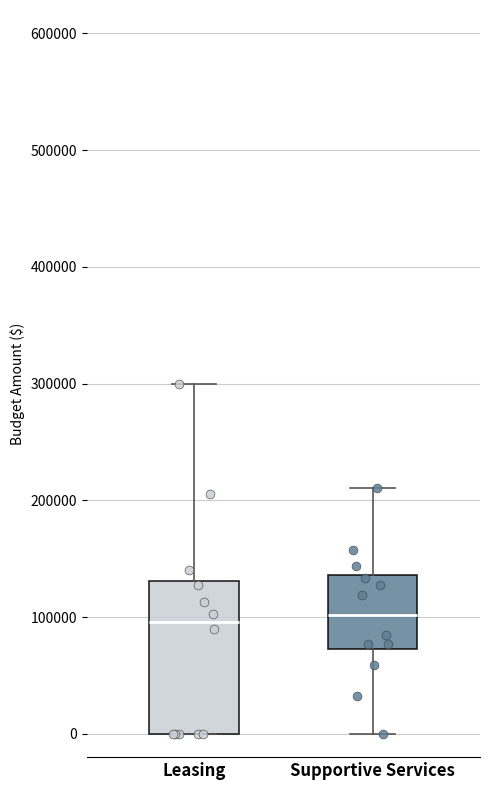

Comparing the boxes themselves (not the whiskers), which one is the tallest?

Leasing